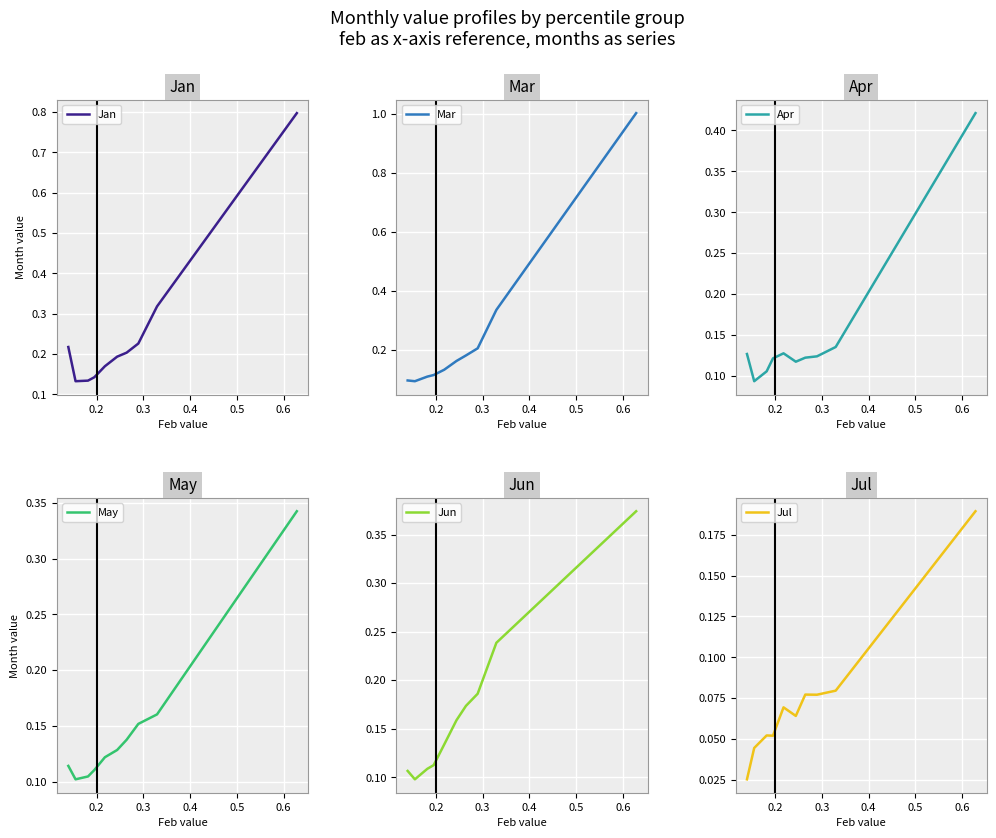

What is the highest value of the Jan series?

0.8